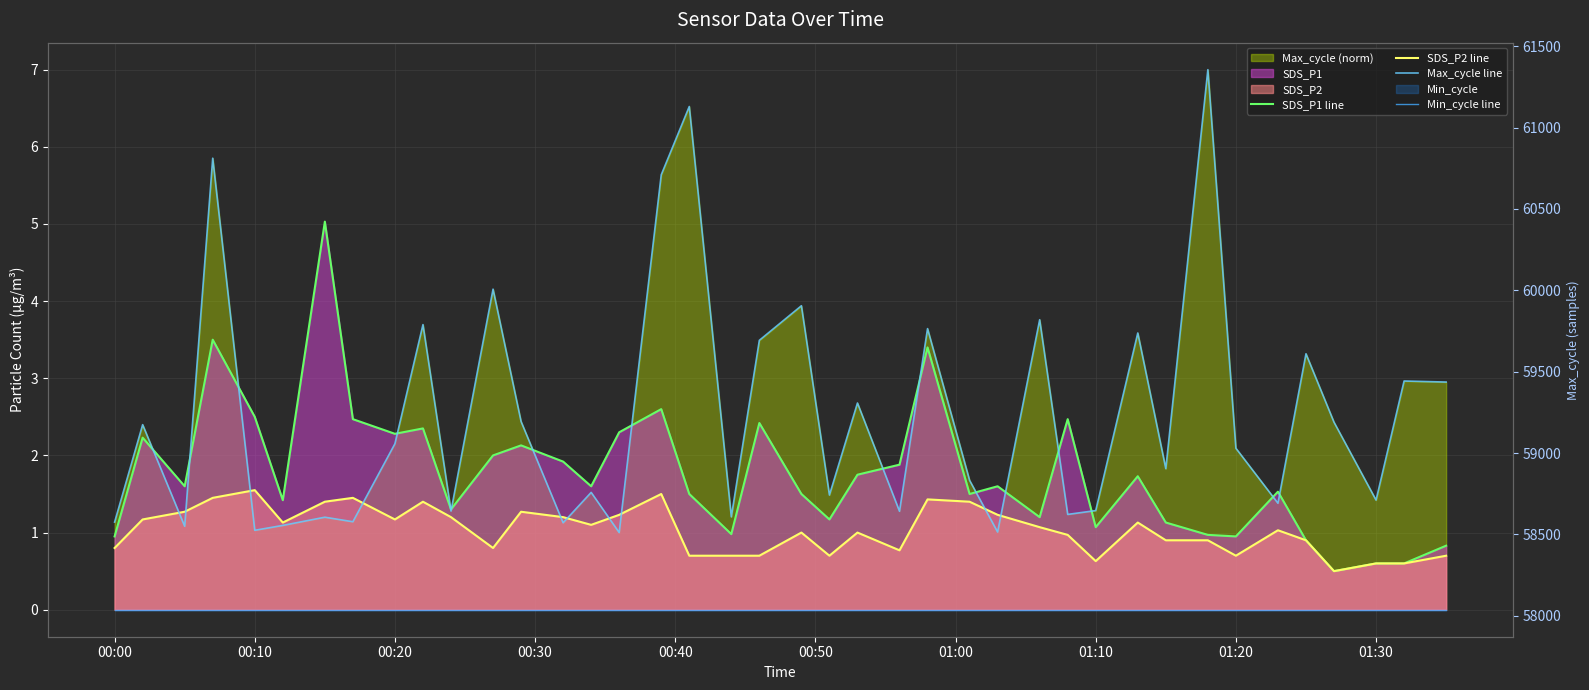

Which series ends up on top after the final intersection of Max_cycle line and SDS_P2 line?

Max_cycle line